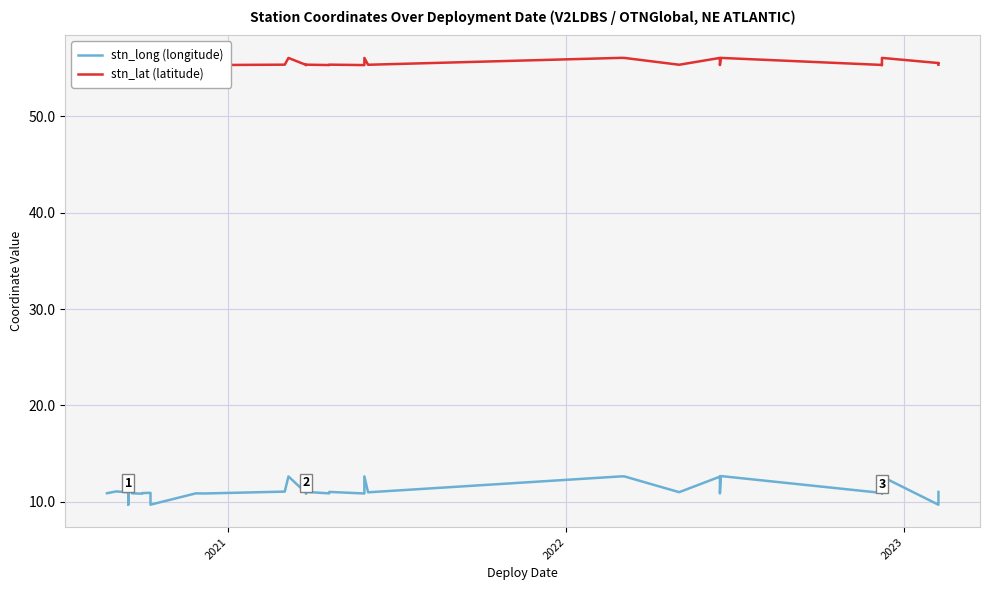

At which category does stn_lat (latitude) reach its first local valley?

2022